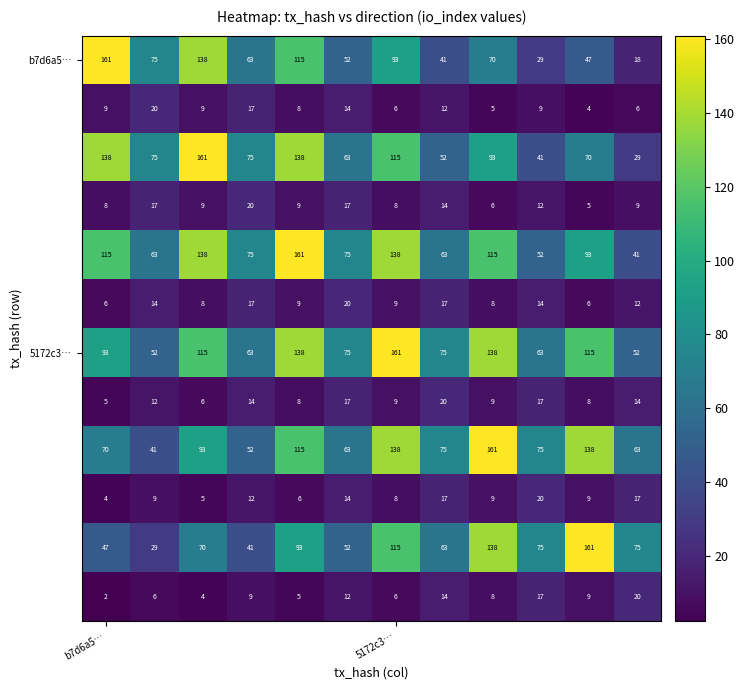

At how many categories does at least one series exceed 113?

6